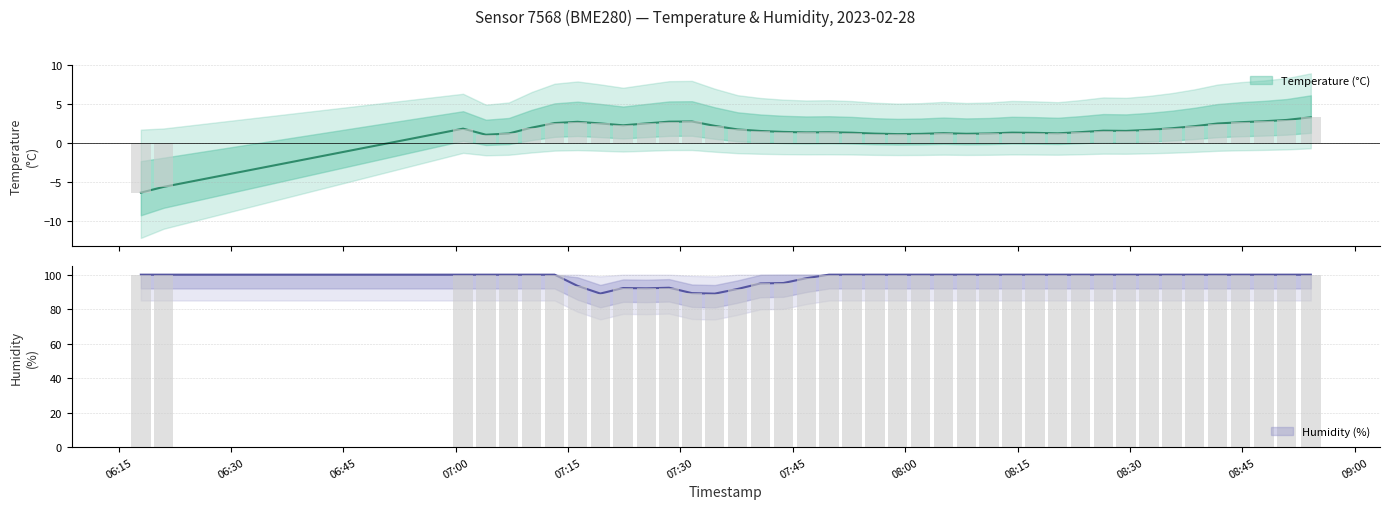

Reading right to left, what are all the values shown in this chart?

temperature: 3.3	3.0	2.8	2.7	2.5	2.2	1.9	1.7	1.6	1.6	1.4	1.2	1.3	1.3	1.2	1.2	1.3	1.2	1.1	1.2	1.3	1.4	1.4	1.4	1.6	1.8	2.2	2.8	2.8	2.5	2.3	2.5	2.7	2.6	2.0	1.2	1.1	1.9	-5.6	-6.4
humidity: 100.0	100.0	100.0	100.0	100.0	100.0	100.0	100.0	100.0	100.0	100.0	100.0	100.0	100.0	100.0	100.0	100.0	100.0	100.0	100.0	100.0	100.0	97.9	95.2	94.9	91.7	89.0	89.3	92.4	92.1	92.2	89.0	93.5	100.0	100.0	100.0	100.0	100.0	100.0	100.0